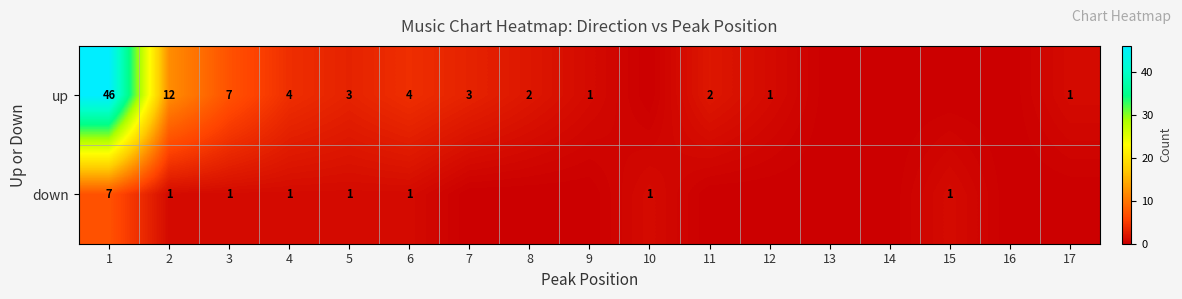

The down series shows 0 at 15. True or false?

False